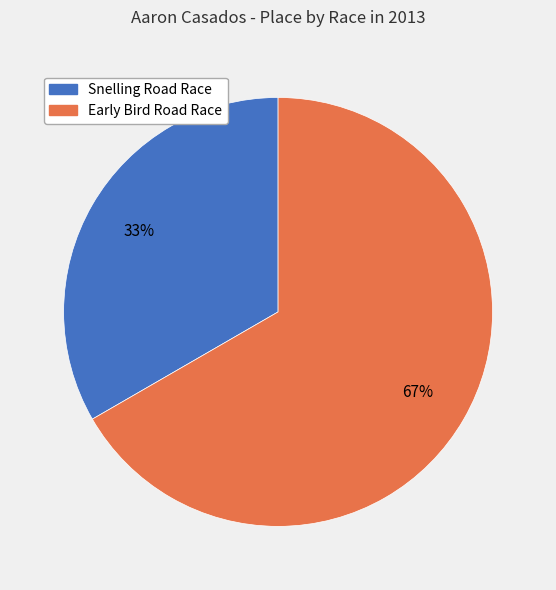

How many slices are in this pie chart?

2